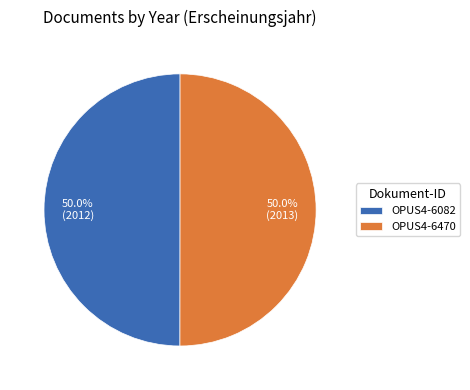

How many segments does this pie chart have?

2